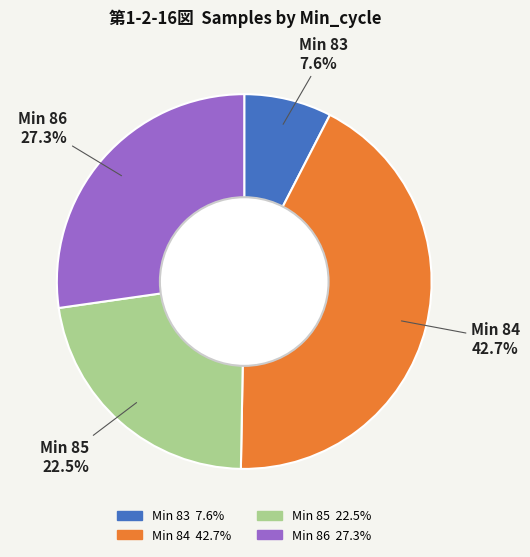

Is there a majority slice in this chart?

No